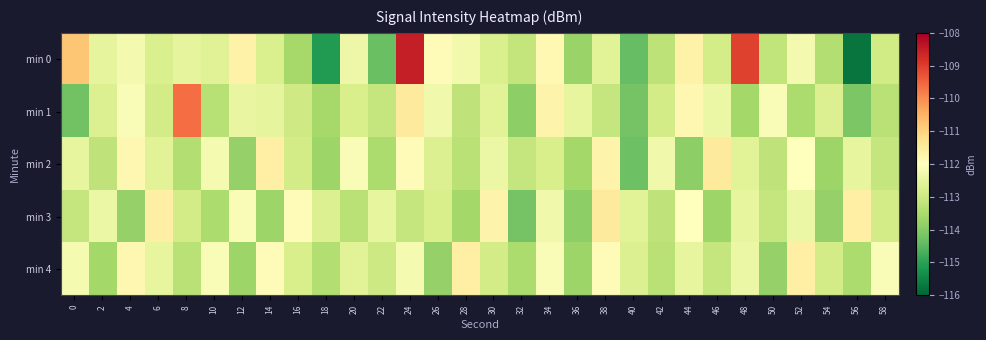

Rank the series by their maximum value, from lowest to highest.

min 4, min 2, min 3, min 1, min 0